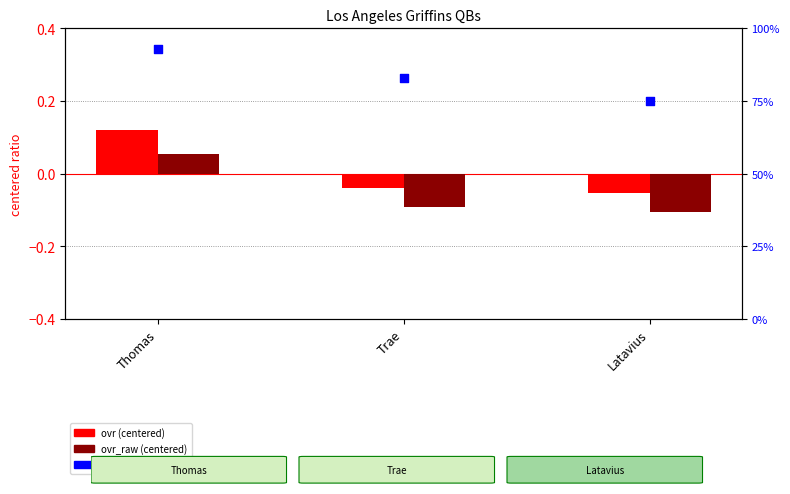

Which series has the widest spread of Y values?

agility (% of 100)